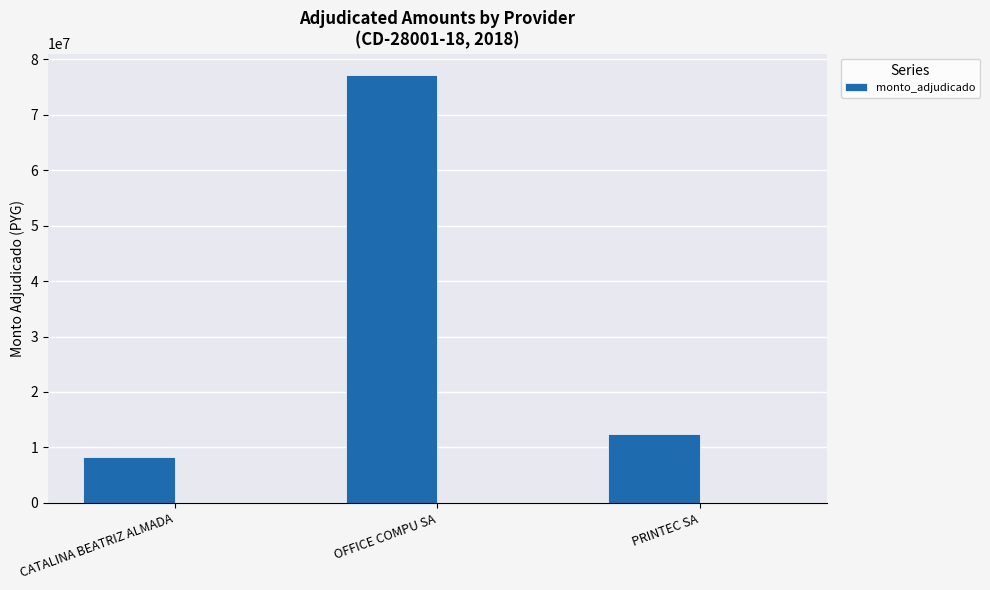

Count the number of data series in this chart.

1